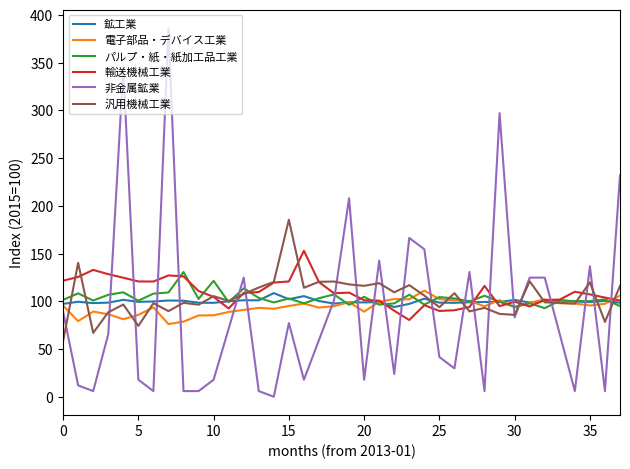

Which series has the largest range (max minus min)?

非金属鉱業